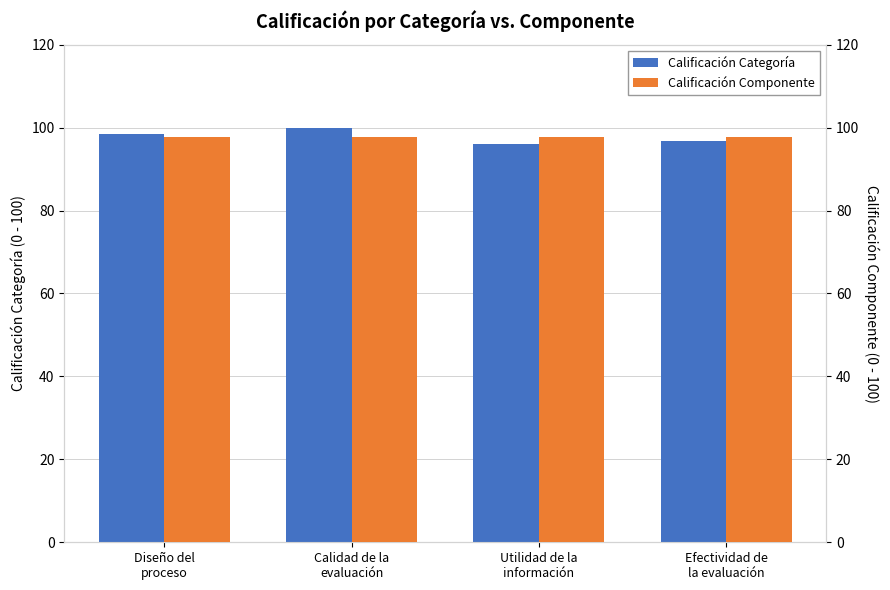

The value of Calificación Componente at Calidad de la
evaluación is 97.7. True or false?

True